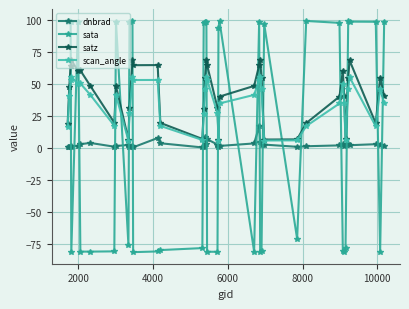

What is the sum of all satz values?

1653.4